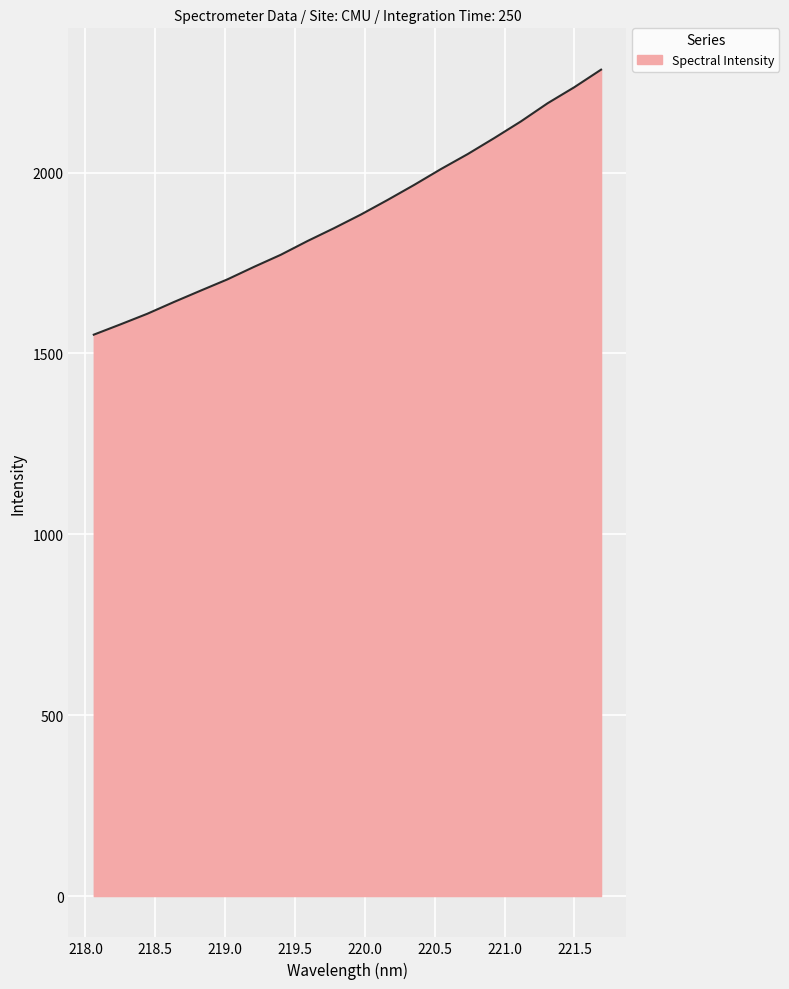

What is the greatest value displayed?

2284.7